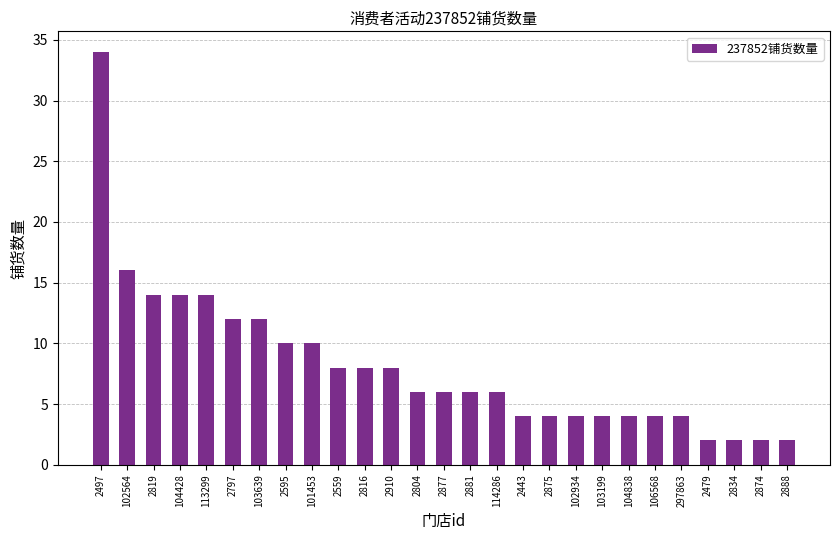

What is the difference between the maximum and minimum values?

32